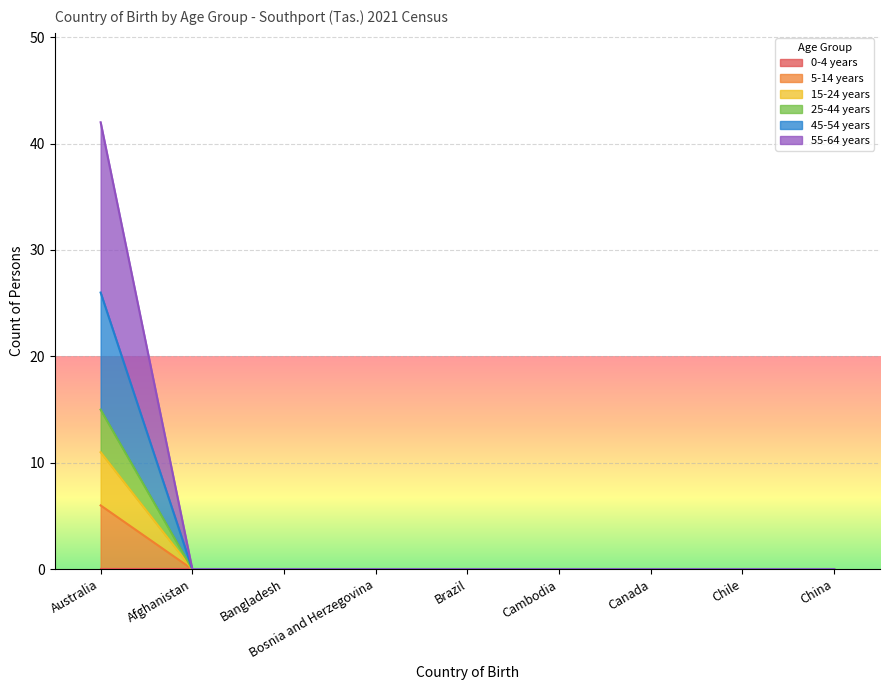

Count the number of categories in the chart.

9